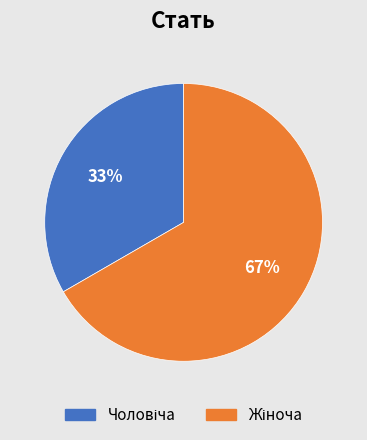

To the nearest percent, what is the average slice percentage?

50%